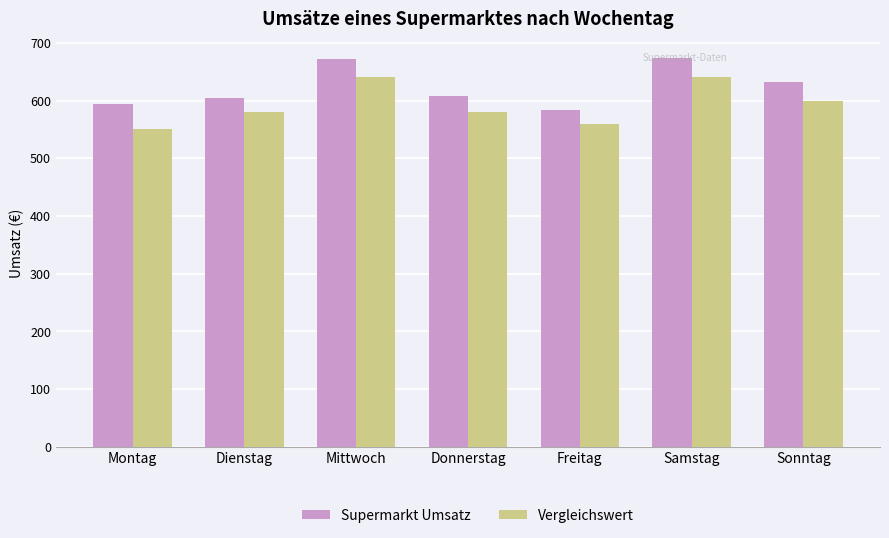

How many distinct data groups are displayed?

2